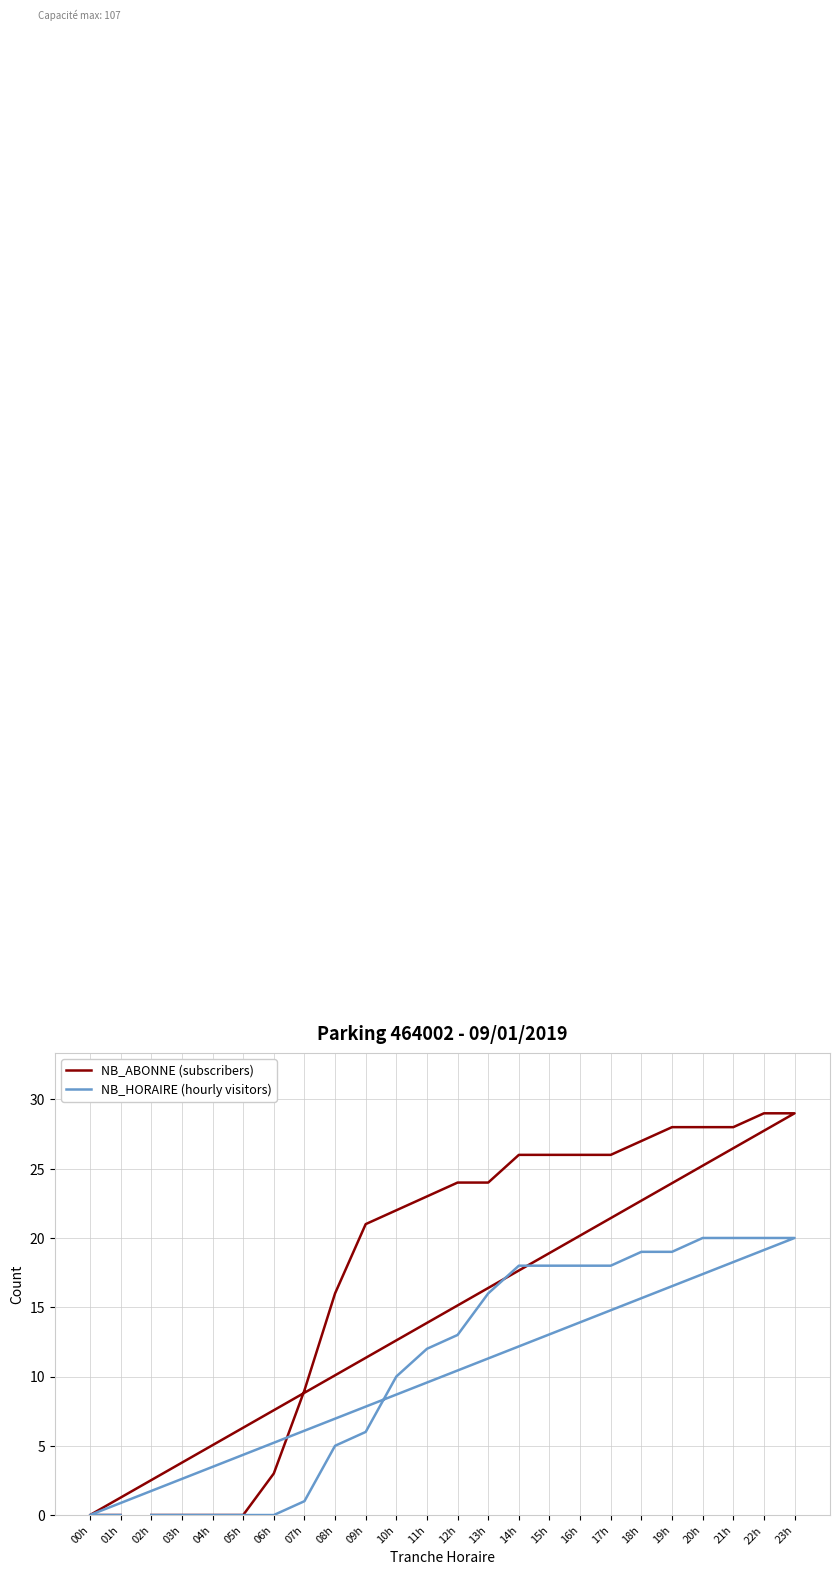

Where is NB_ABONNE (subscribers) nearest to the value 14?

08h